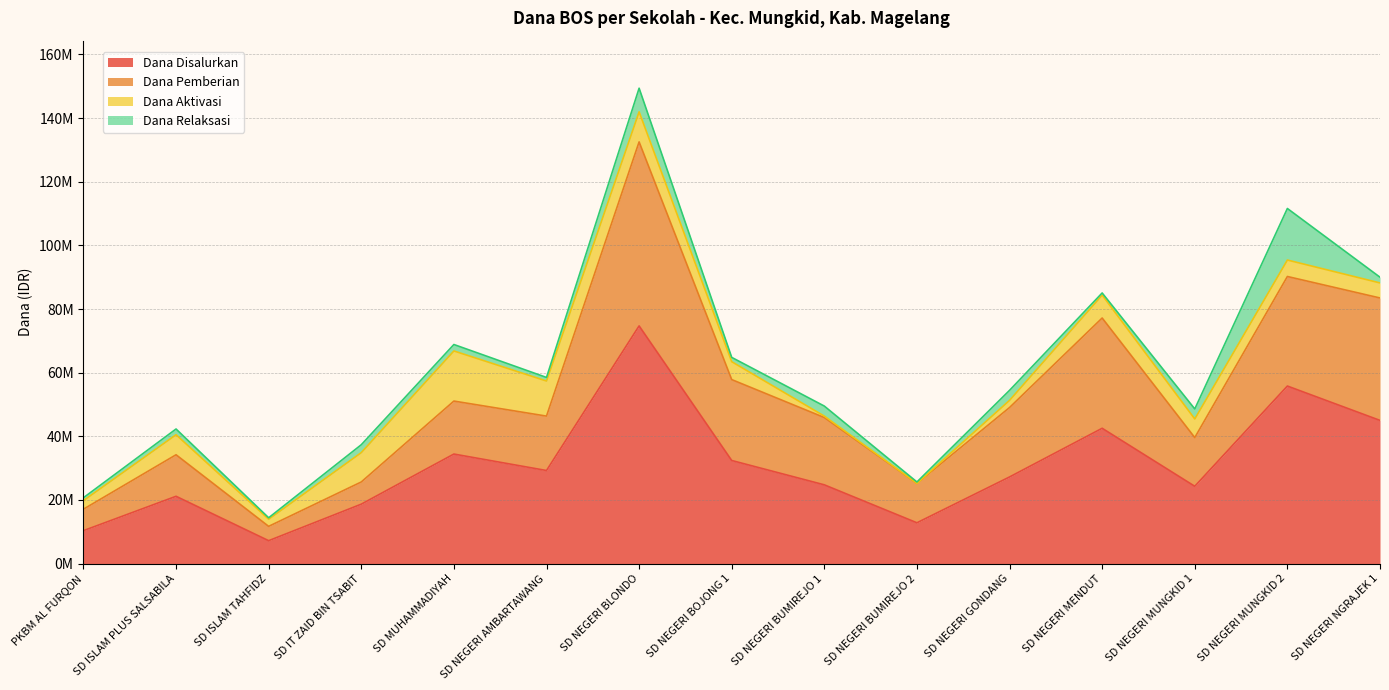

How many data points in Dana Disalurkan are above 27225000?

7